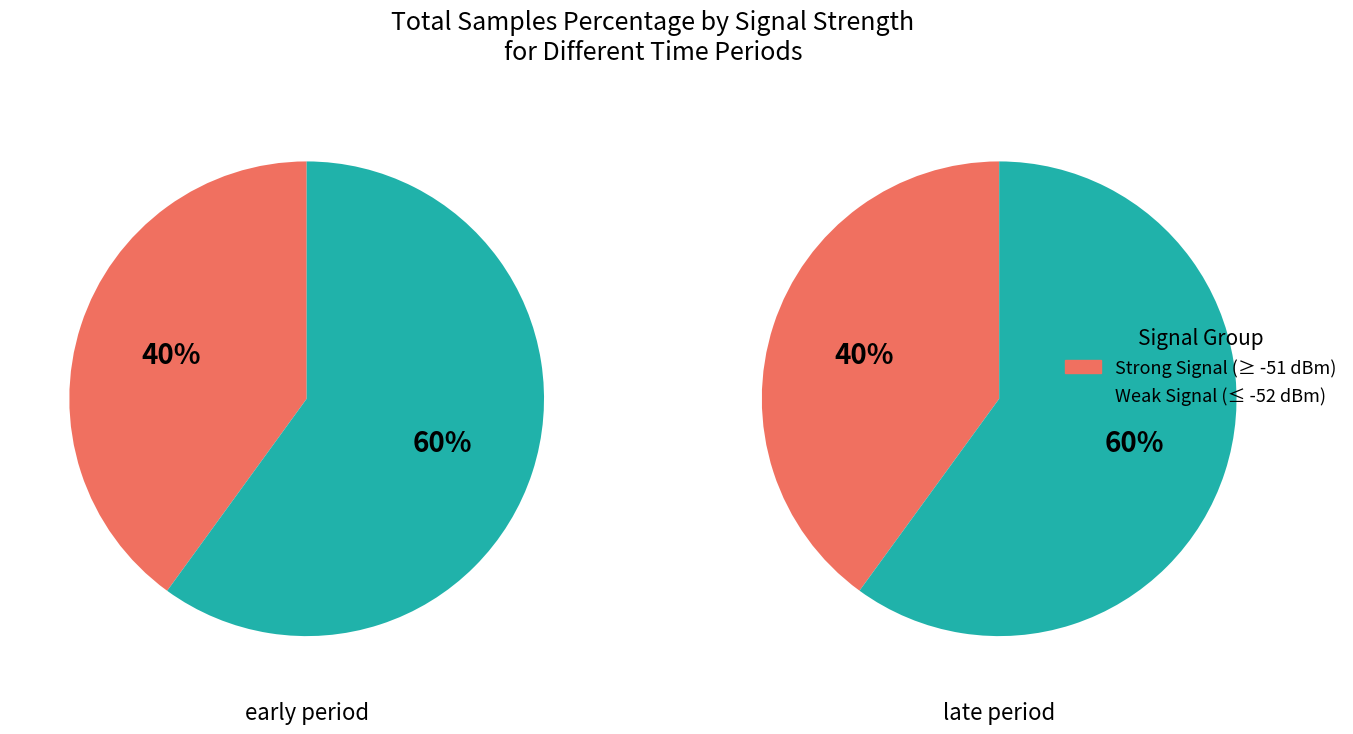

Is it true that 5 is 15% of the pie?

False